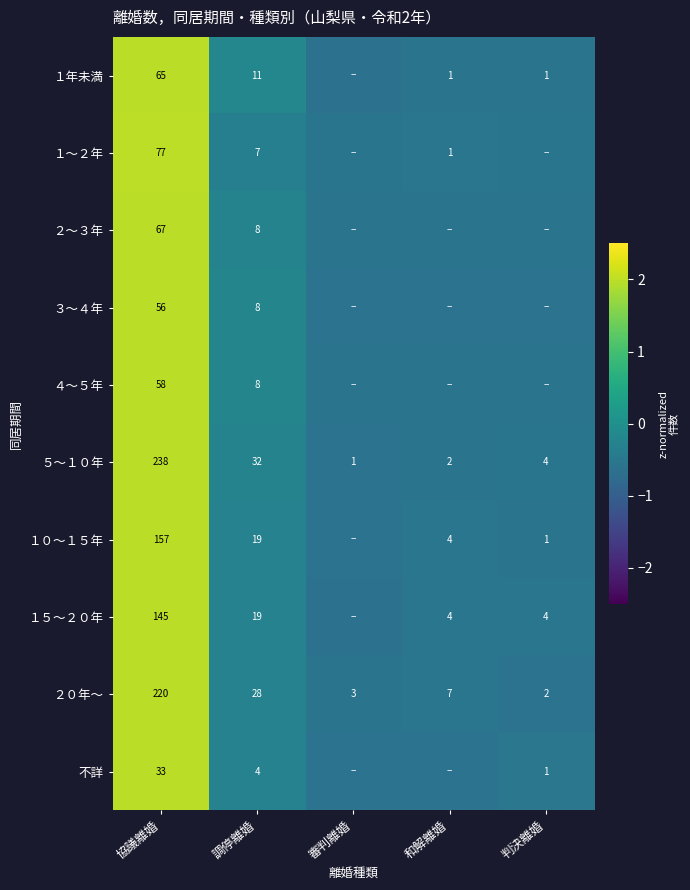

List the labels in order of ２０年～ value, smallest first.

判決離婚, 審判離婚, 和解離婚, 調停離婚, 協議離婚